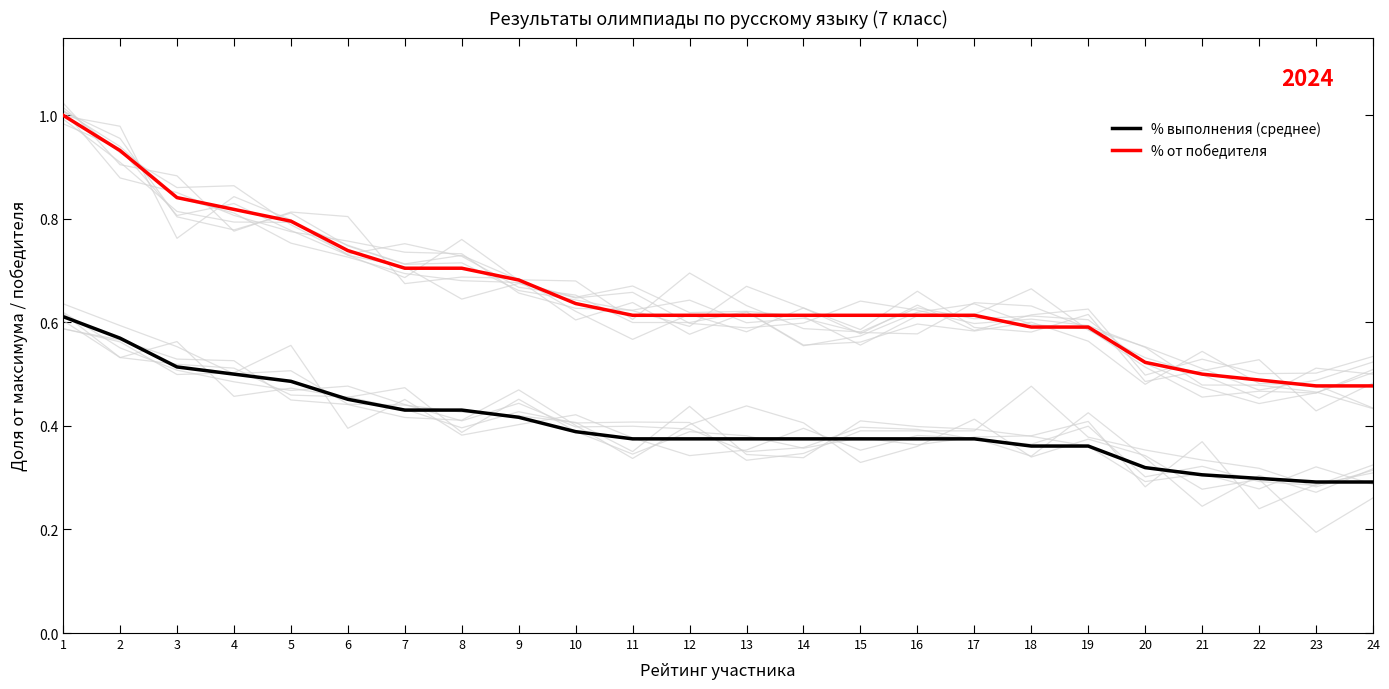

What is the value of the % от победителя point at the 13th from the left?

0.6